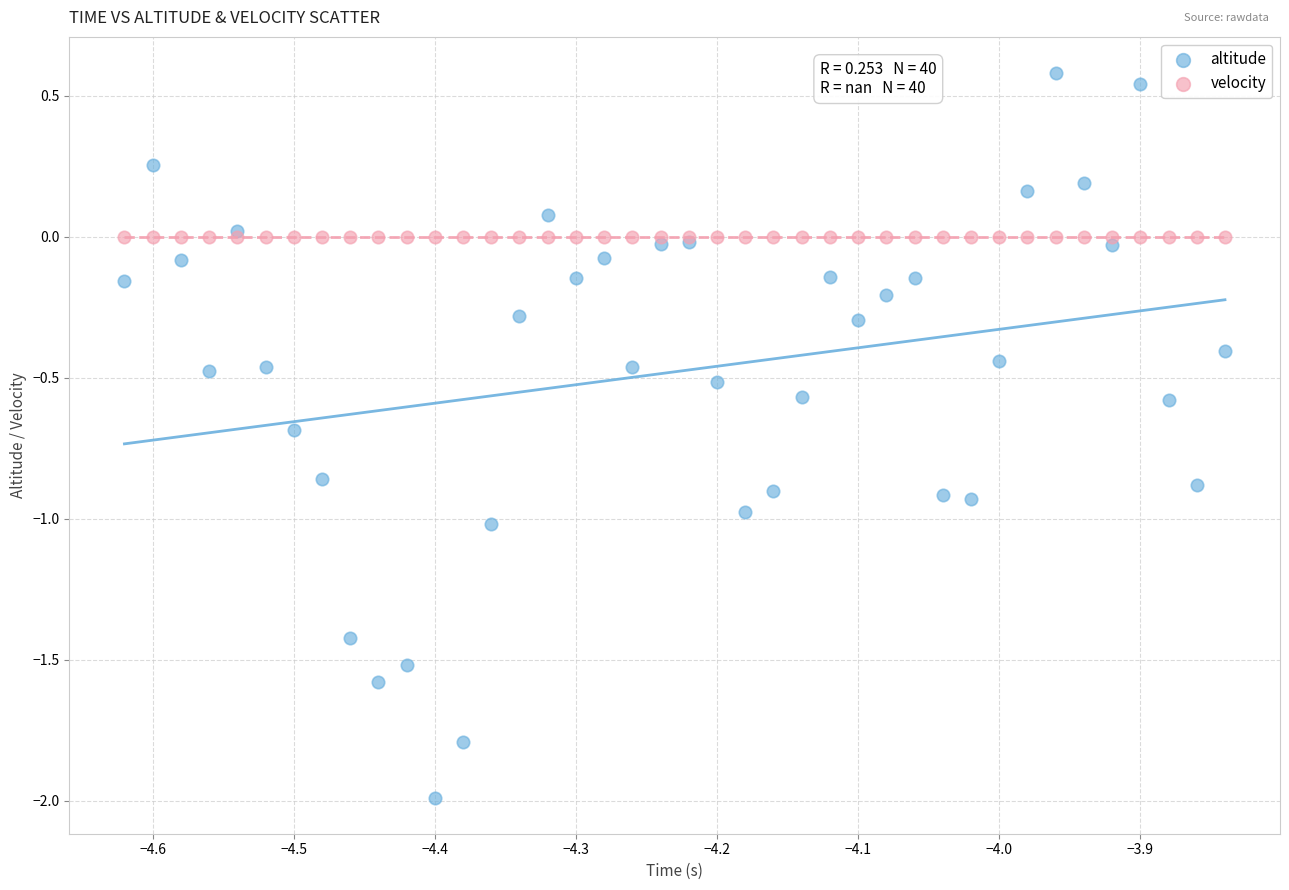

What are all the series names shown in the legend?

altitude, velocity